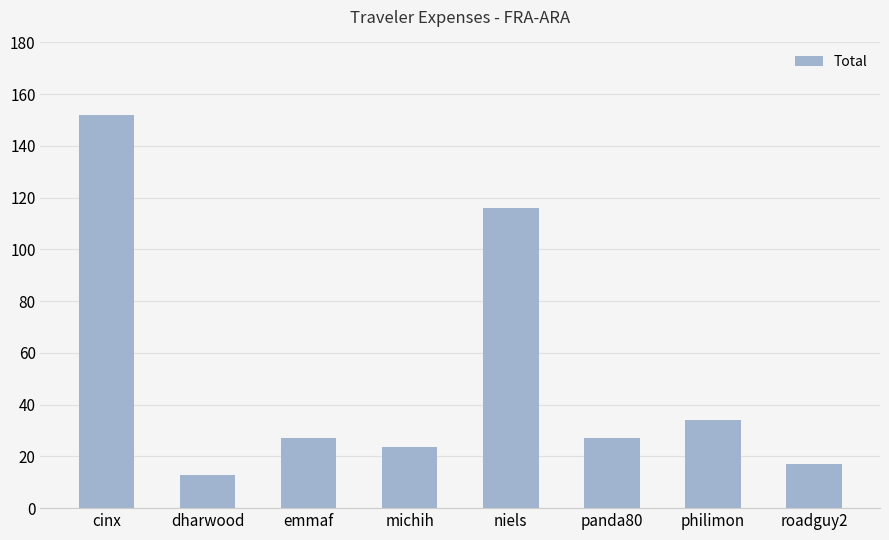

Which label corresponds to the smallest value in the chart?

dharwood